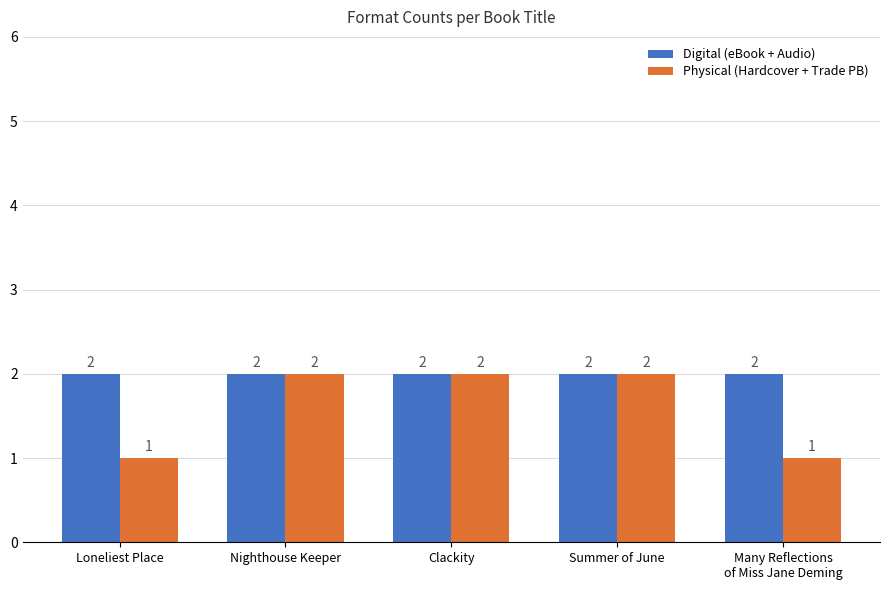

Reading left to right, what are all the values shown in this chart?

Digital (eBook + Audio): Loneliest Place=2	Nighthouse Keeper=2	Clackity=2	Summer of June=2	Many Reflections
of Miss Jane Deming=2
Physical (Hardcover + Trade PB): Loneliest Place=1	Nighthouse Keeper=2	Clackity=2	Summer of June=2	Many Reflections
of Miss Jane Deming=1